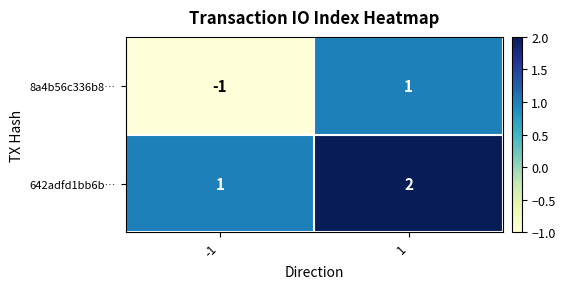

List the series in order of their overall mean, highest first.

642adfd1bb6b…, 8a4b56c336b8…